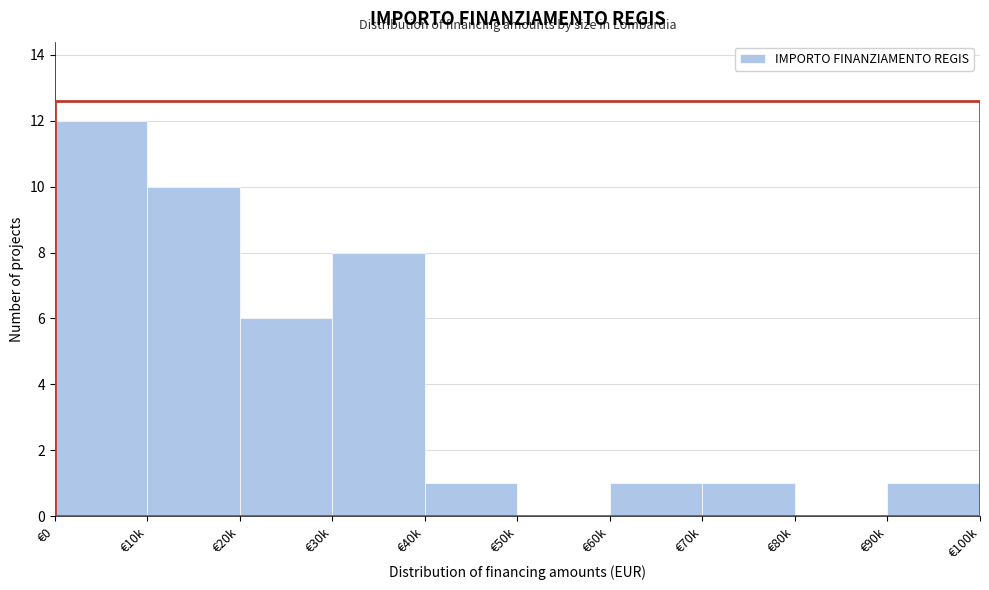

Reading left to right, what are all the values shown in this chart?

€0=12	€10k=10	€20k=6	€30k=8	€40k=1	€50k=0	€60k=1	€70k=1	€80k=0	€90k=1